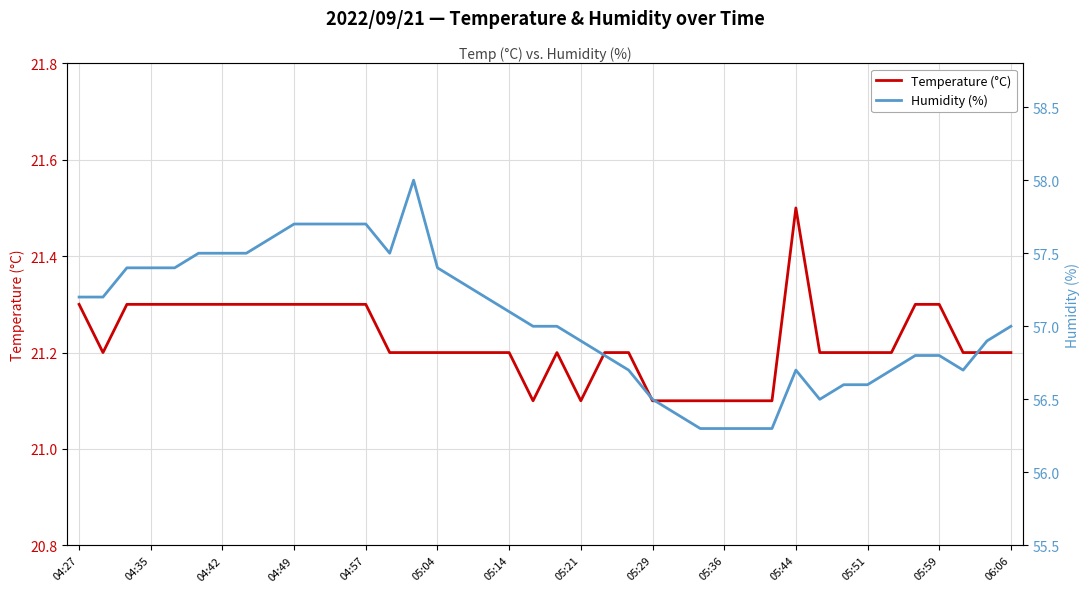

What is the value of the Temperature (°C) point at the 18th from the left?

21.2